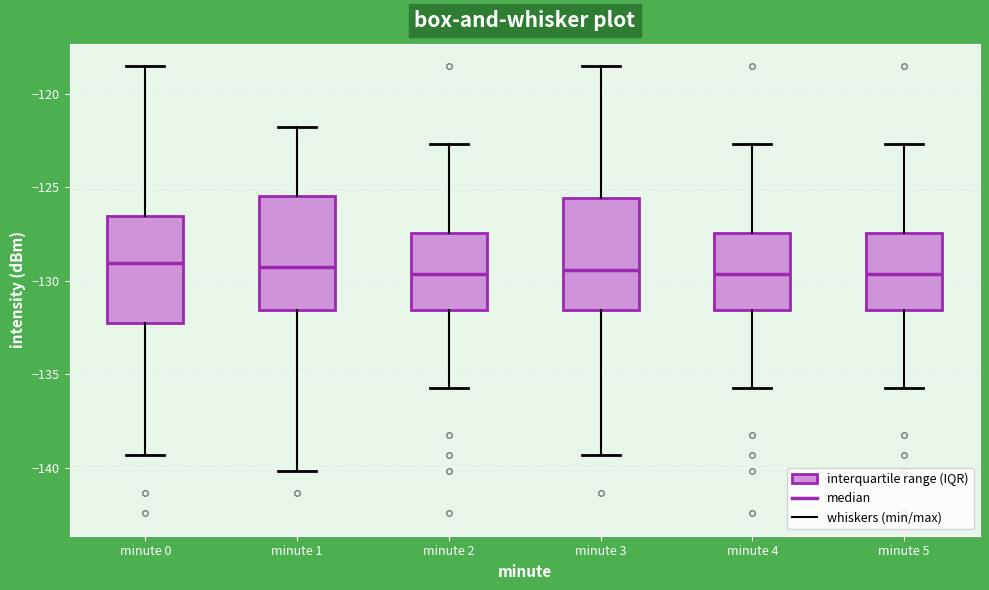

Reading left to right, transcribe this box plot: for each box, give where its median line is, the range the box spans, and where its two whiskers end, as read against the y-axis. The values are not printed on the chart, so give them approximately, as read against the axis.

minute 0: median -129.0, box -132.5 to -126.5, whiskers -139.5 to -118.5
minute 1: median -129.5, box -131.5 to -125.5, whiskers -140.0 to -122.0
minute 2: median -129.5, box -131.5 to -127.5, whiskers -135.5 to -122.5
minute 3: median -129.5, box -131.5 to -125.5, whiskers -139.5 to -118.5
minute 4: median -129.5, box -131.5 to -127.5, whiskers -135.5 to -122.5
minute 5: median -129.5, box -131.5 to -127.5, whiskers -135.5 to -122.5